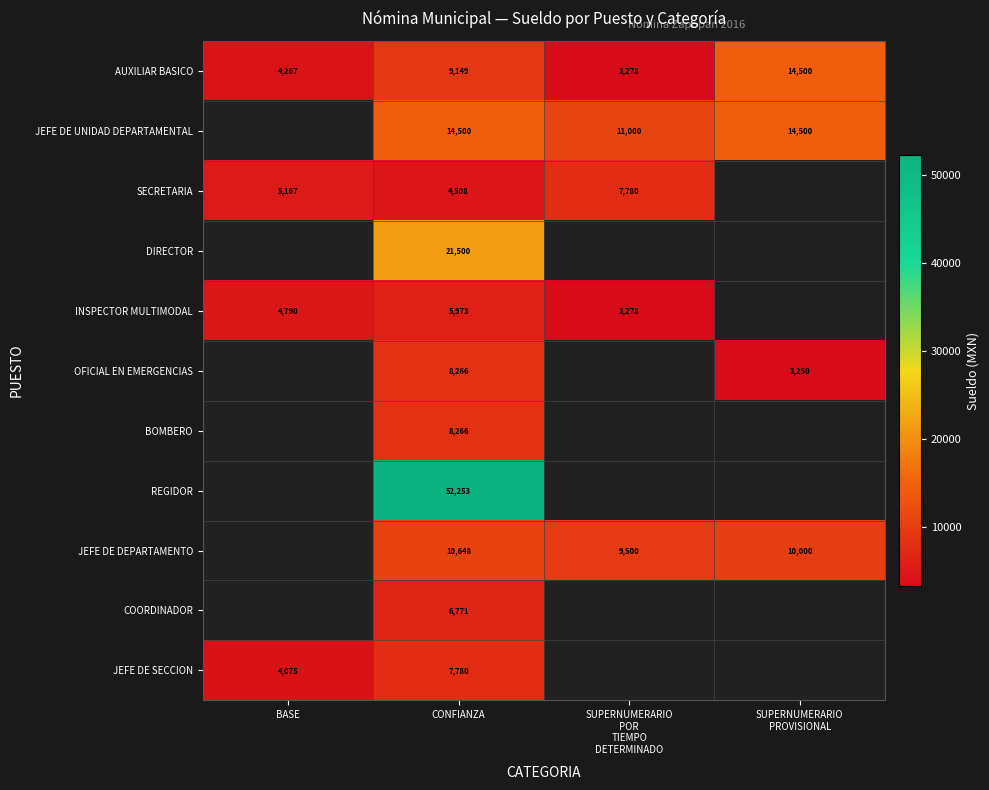

What is the smallest value displayed?

3250.0